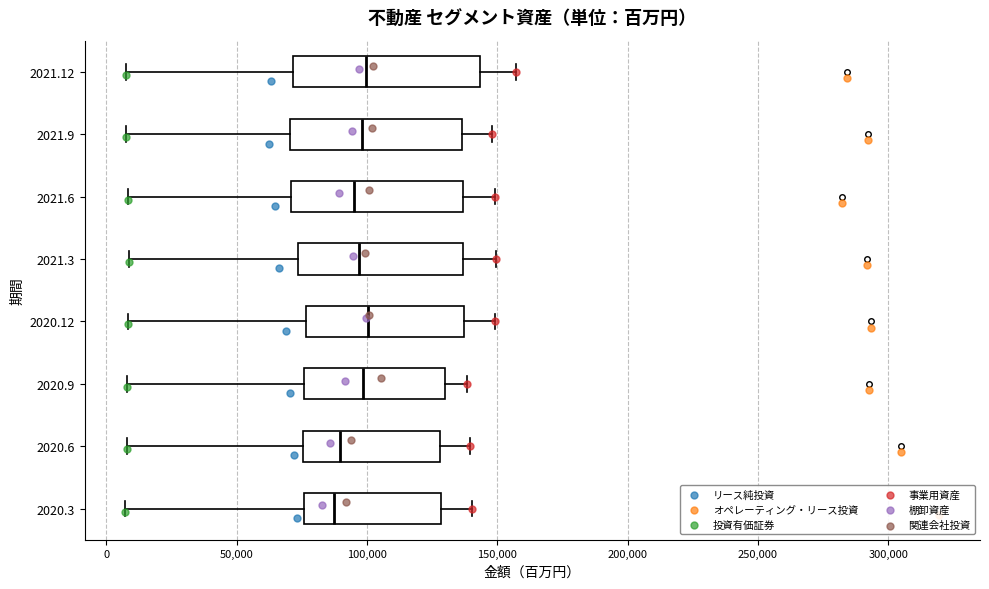

Reading bottom to top, transcribe this box plot: for each box, give where its median line is, the range the box spans, and where its two whiskers end, as read against the x-axis. The values are not printed on the chart, so give them approximately, as read against the axis.

2020.3: median 85000, box 75000 to 130000, whiskers 5000 to 140000
2020.6: median 90000, box 75000 to 130000, whiskers 10000 to 140000
2020.9: median 100000, box 75000 to 130000, whiskers 10000 to 140000
2020.12: median 100000, box 75000 to 135000, whiskers 10000 to 150000
2021.3: median 95000, box 75000 to 135000, whiskers 10000 to 150000
2021.6: median 95000, box 70000 to 135000, whiskers 10000 to 150000
2021.9: median 100000, box 70000 to 135000, whiskers 10000 to 150000
2021.12: median 100000, box 70000 to 145000, whiskers 10000 to 155000